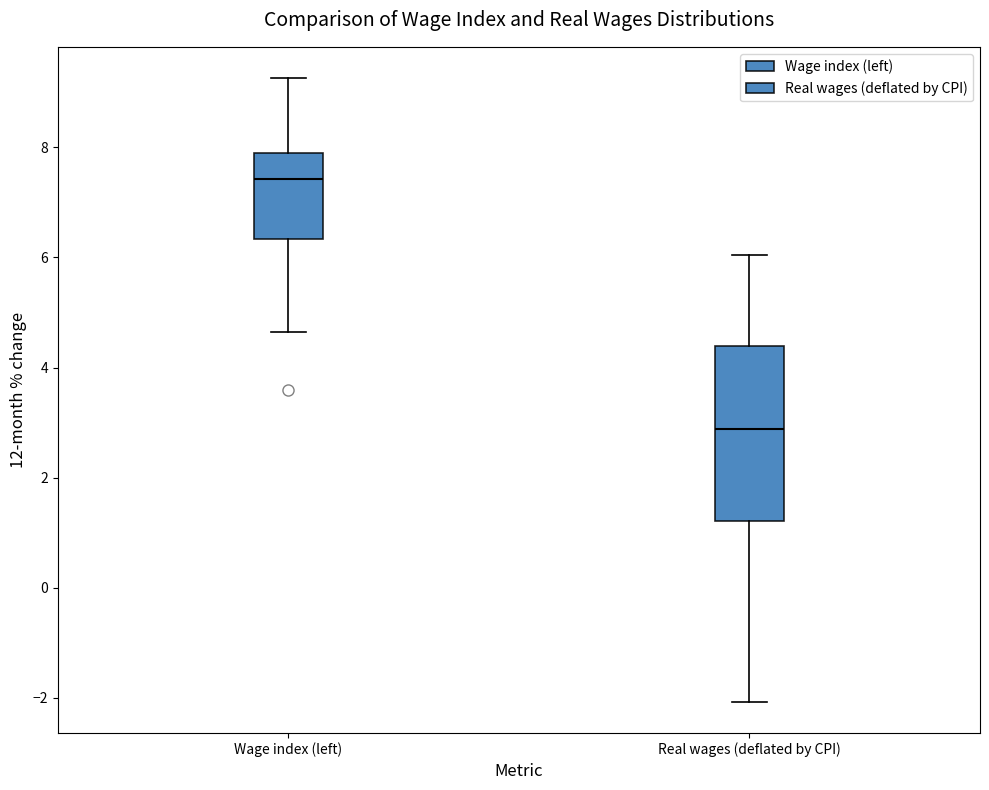

Comparing the boxes themselves (not the whiskers), which one is the tallest?

Real wages (deflated by CPI)